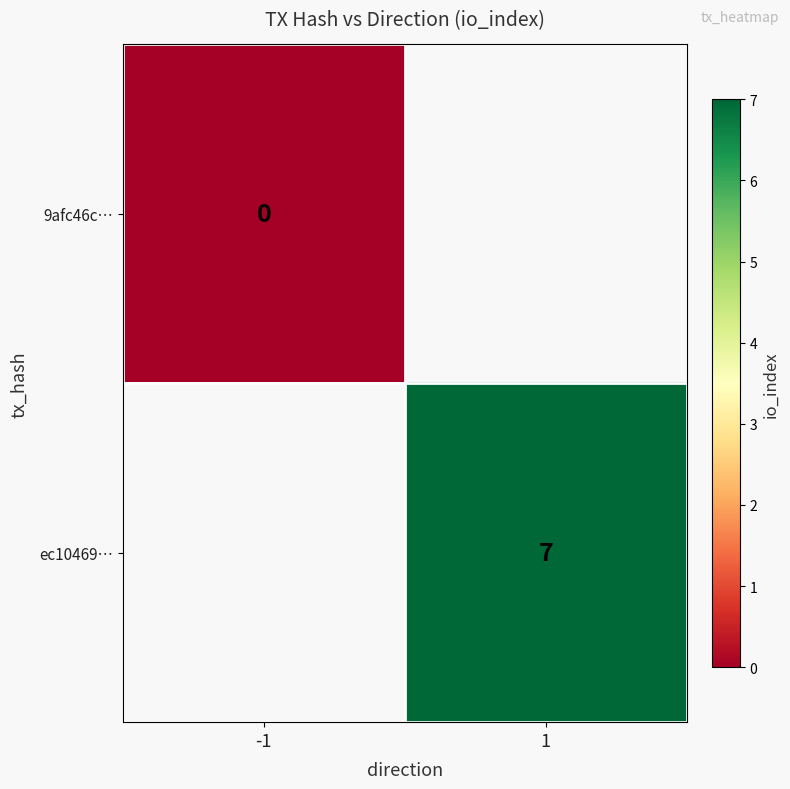

Count the number of categories in the chart.

2